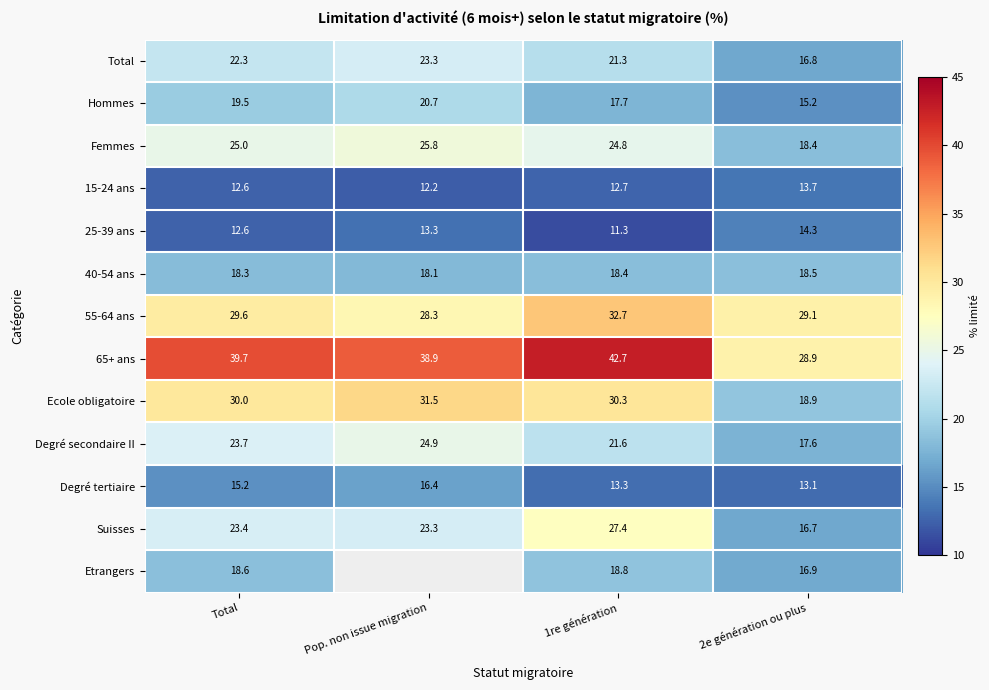

The value of 40-54 ans at 1re génération is 18.4. True or false?

True